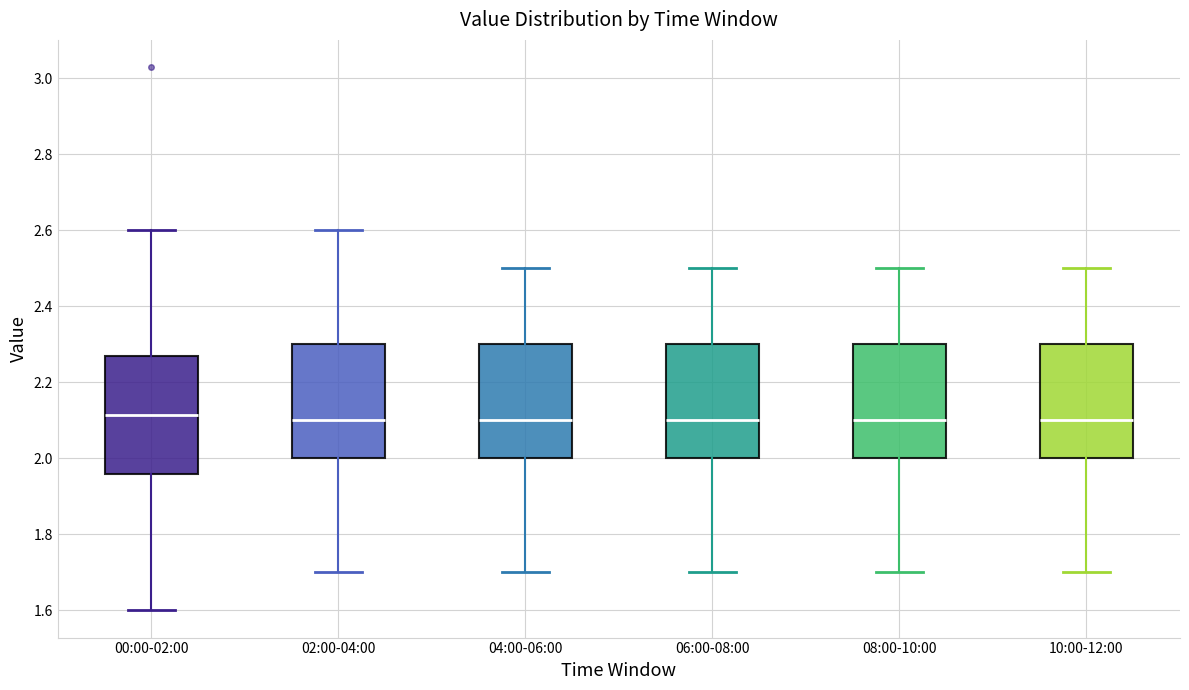

Reading left to right, transcribe this box plot: for each box, give where its median line is, the range the box spans, and where its two whiskers end, as read against the y-axis. The values are not printed on the chart, so give them approximately, as read against the axis.

00:00-02:00: median 2.12, box 1.96 to 2.28, whiskers 1.60 to 2.60
02:00-04:00: median 2.10, box 2.00 to 2.30, whiskers 1.70 to 2.60
04:00-06:00: median 2.10, box 2.00 to 2.30, whiskers 1.70 to 2.50
06:00-08:00: median 2.10, box 2.00 to 2.30, whiskers 1.70 to 2.50
08:00-10:00: median 2.10, box 2.00 to 2.30, whiskers 1.70 to 2.50
10:00-12:00: median 2.10, box 2.00 to 2.30, whiskers 1.70 to 2.50